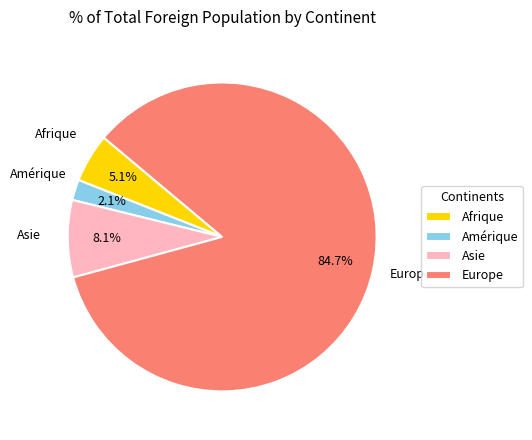

How many slices are in this pie chart?

4